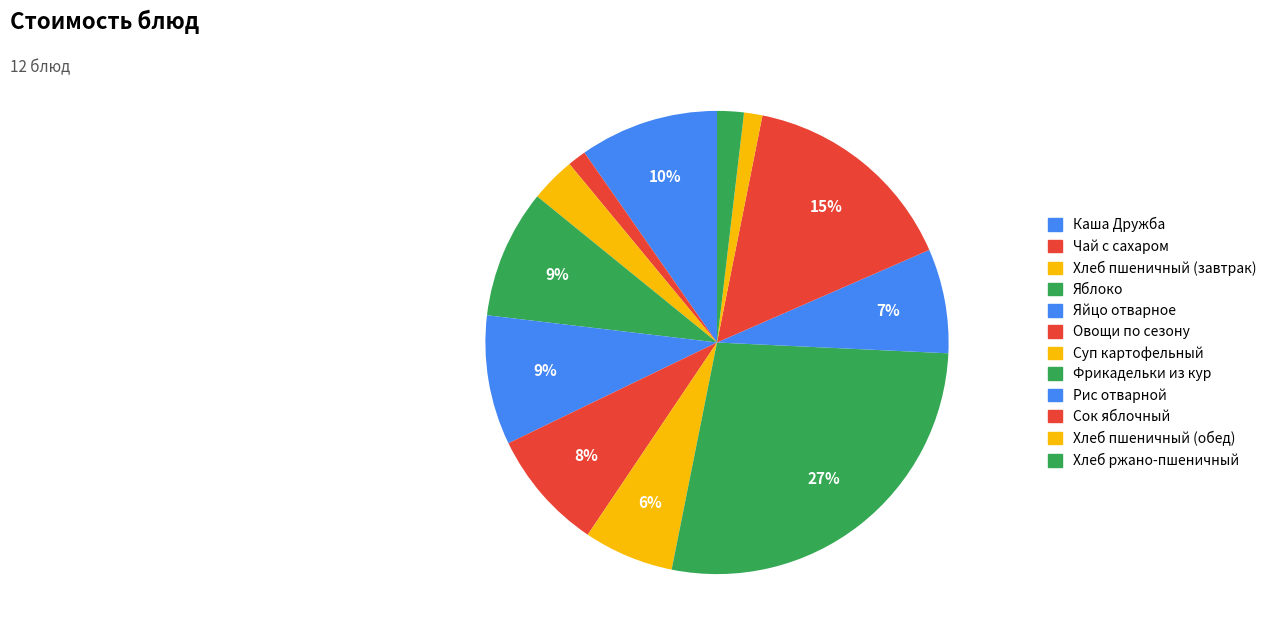

Do Сок яблочный and Хлеб пшеничный (завтрак) together represent more than half of the pie?

No